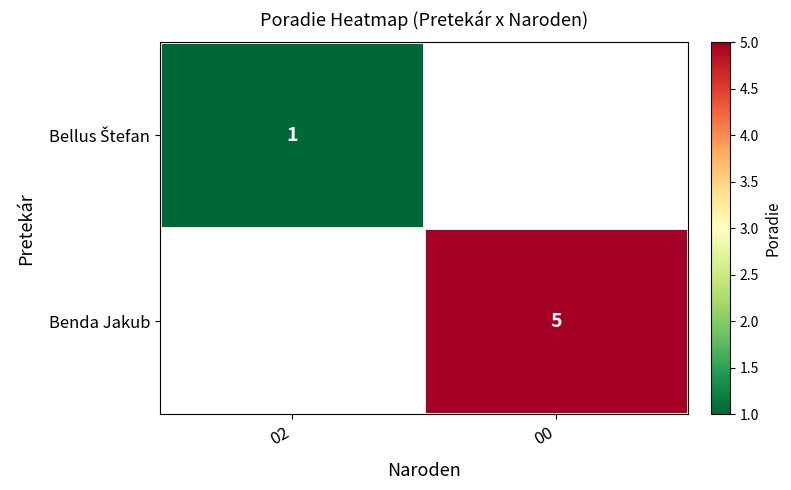

True or false: Benda Jakub has a value of 5 at 00.

True